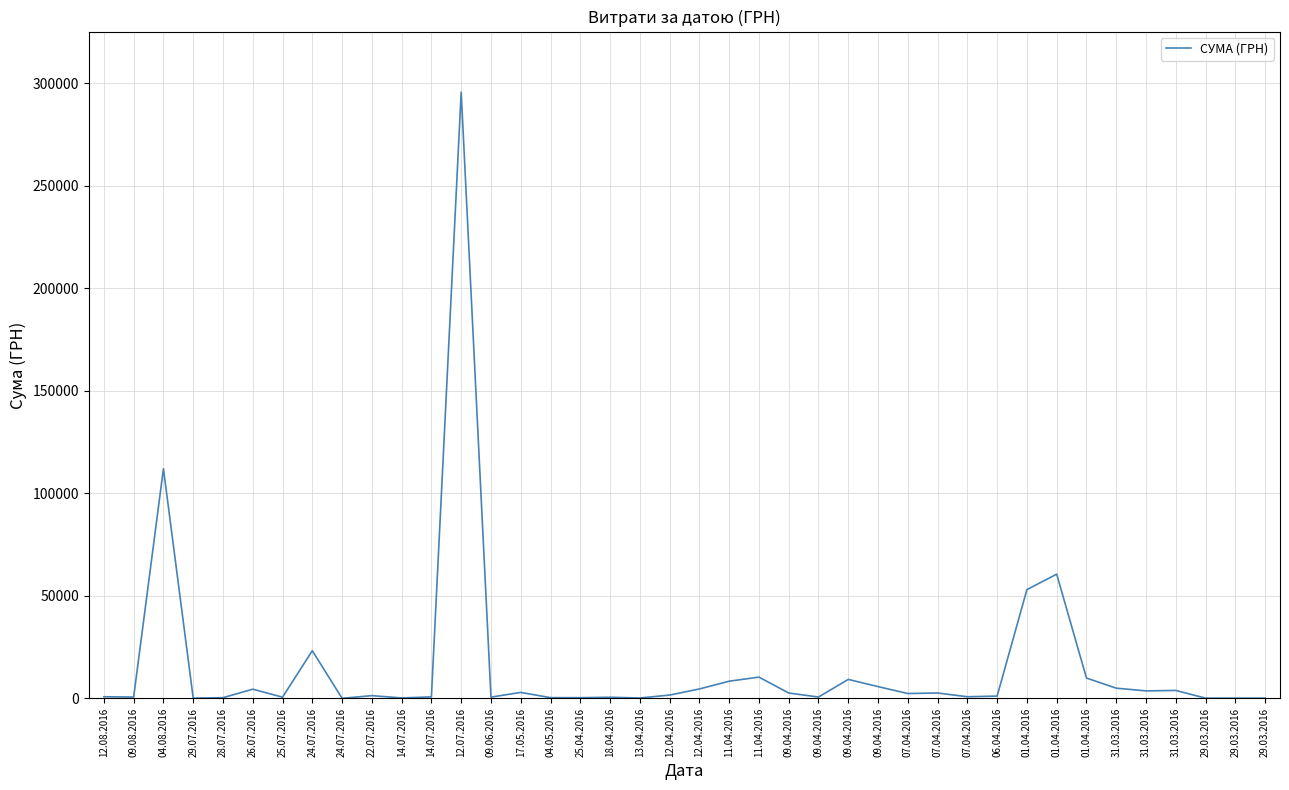

Does the chart display data point markers on the line(s)?

No